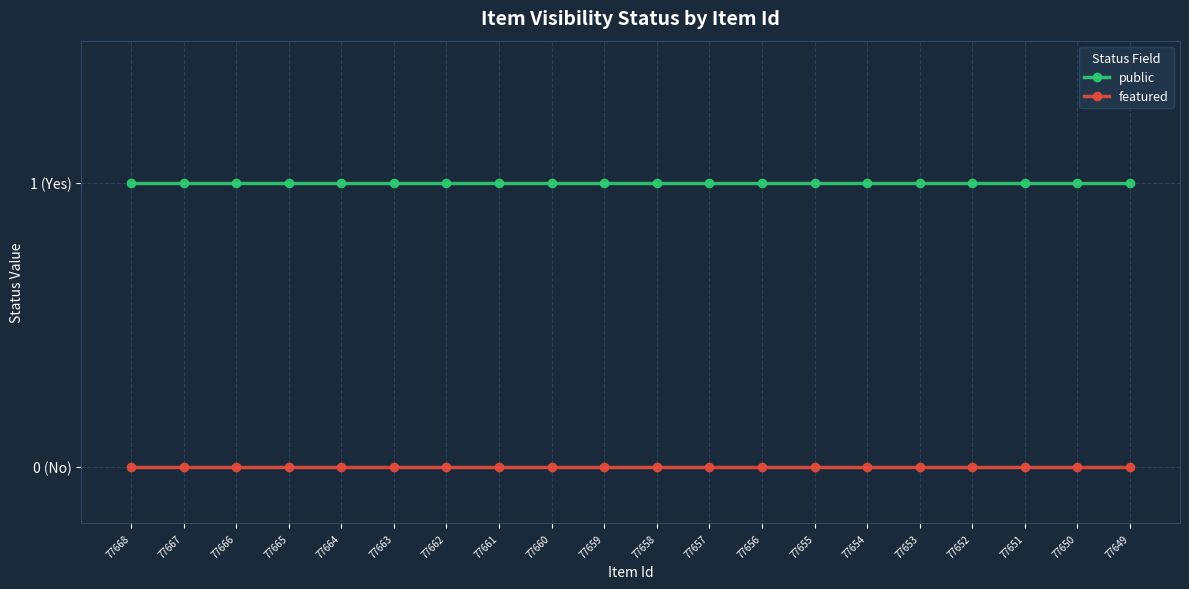

What is the sum of all public values?

20